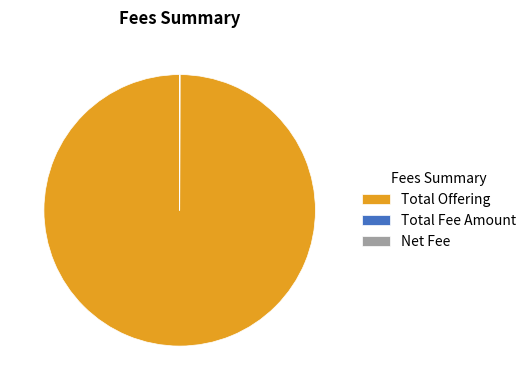

Which category has the biggest portion of the pie?

Total Offering